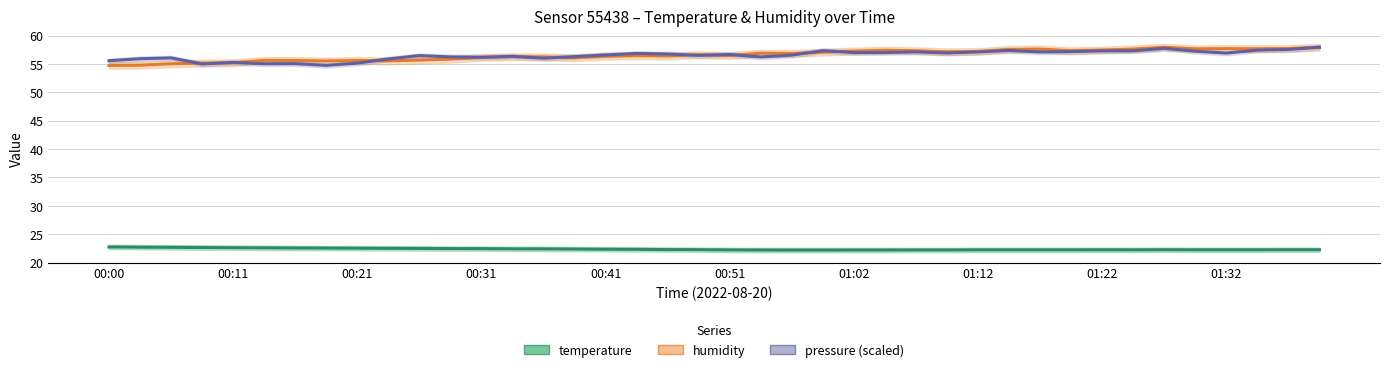

Does the chart have visible grid lines?

Yes